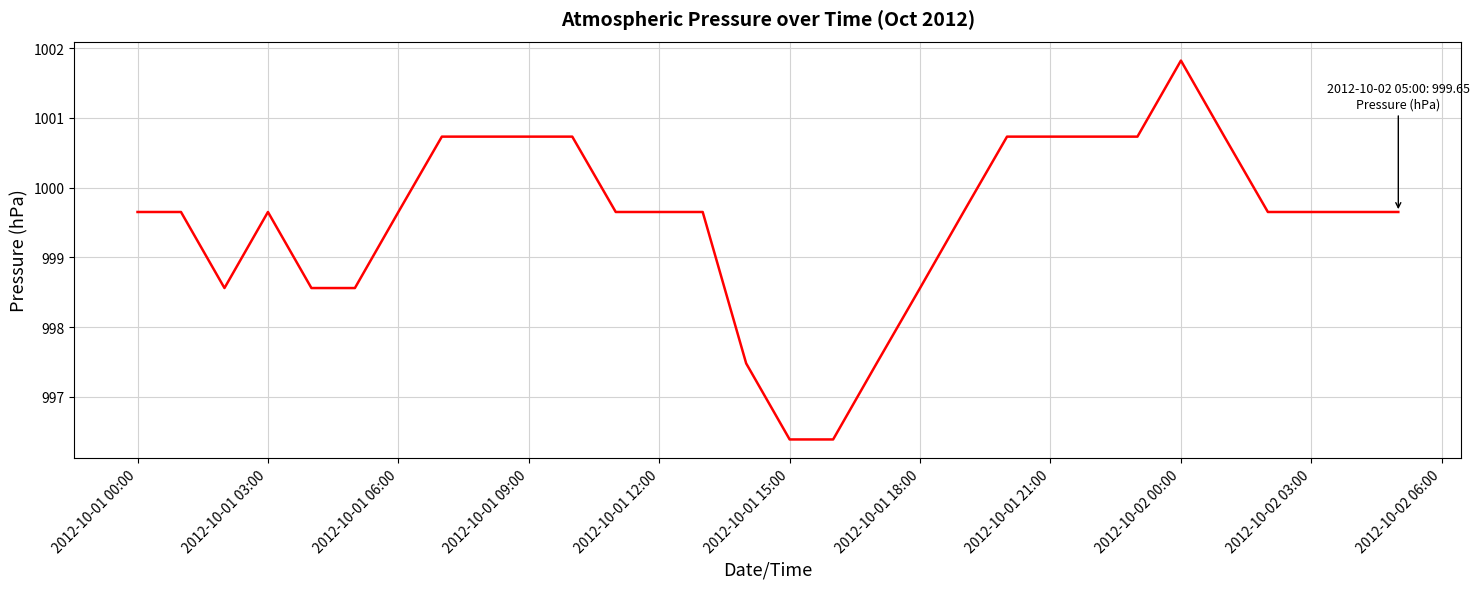

What is the greatest value displayed?

1001.8